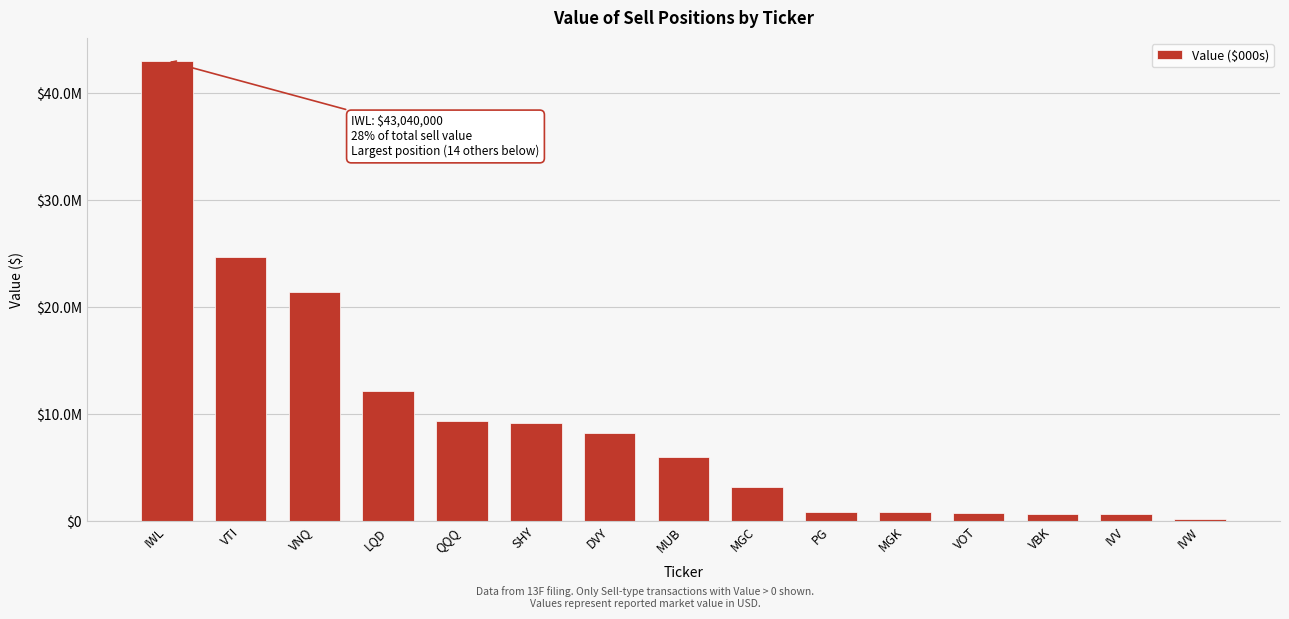

Which label corresponds to the largest value in the chart?

IWL